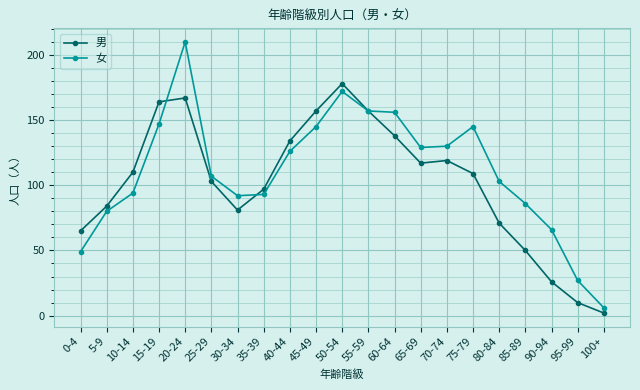

How many interior local valleys does the 男 series have?

2